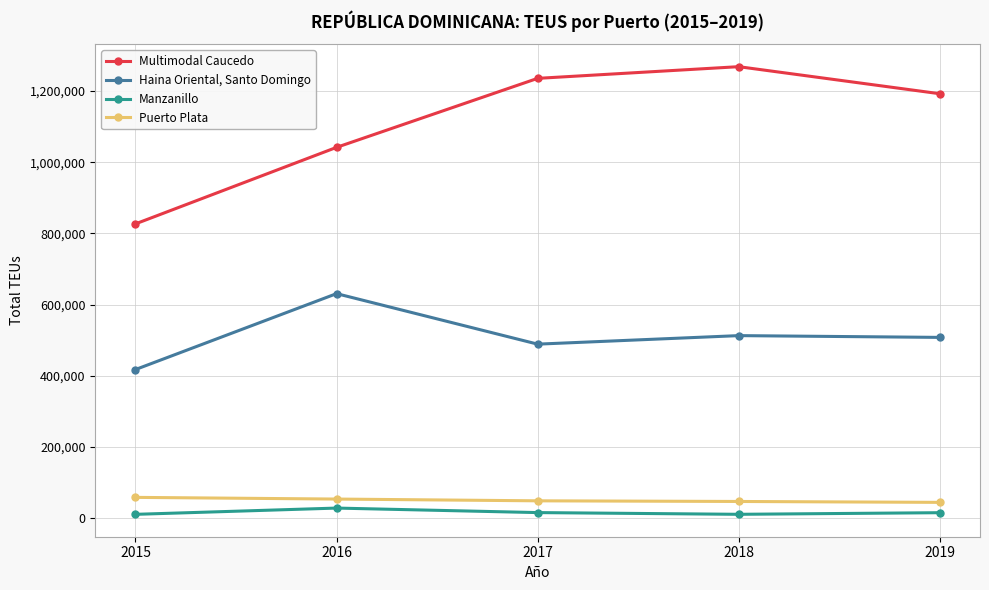

What is the average value of the Manzanillo series?

16184